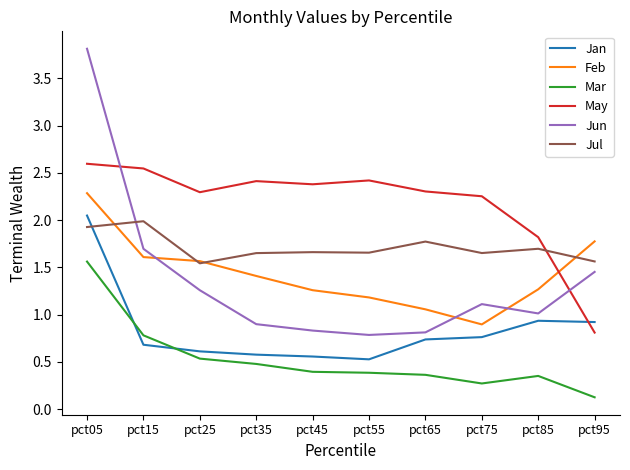

How many interior local valleys does the Feb series have?

1